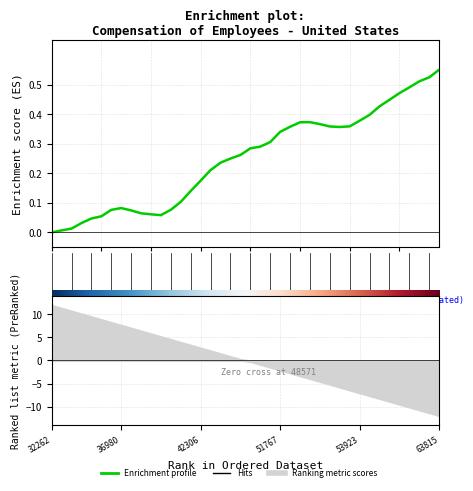

The chart shows a value of 0.6 at 35. True or false?

False